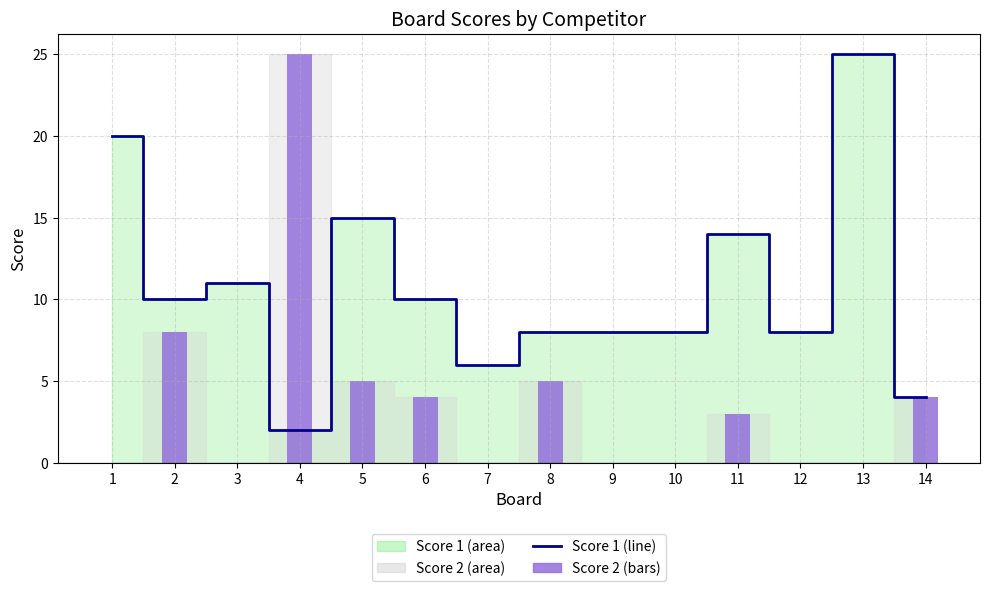

How many groups of bars are there?

14